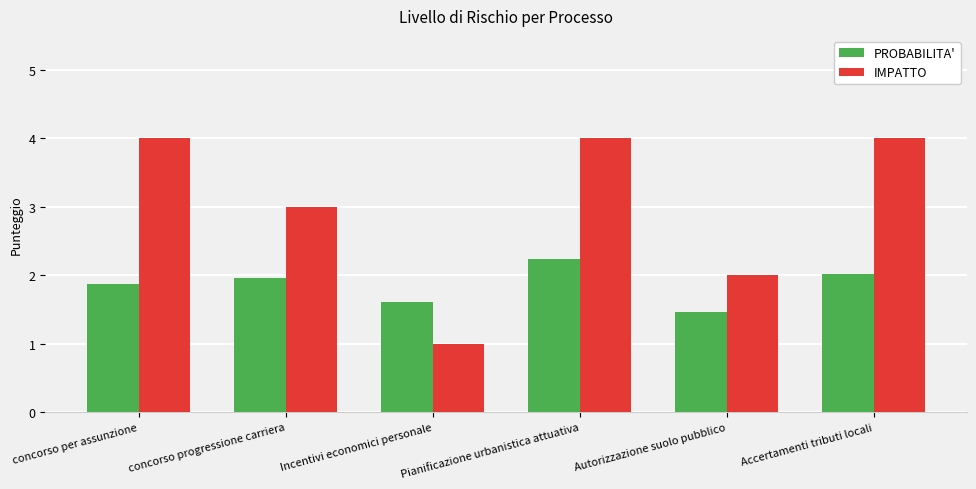

Which series changed the most between Incentivi economici personale and Accertamenti tributi locali?

IMPATTO